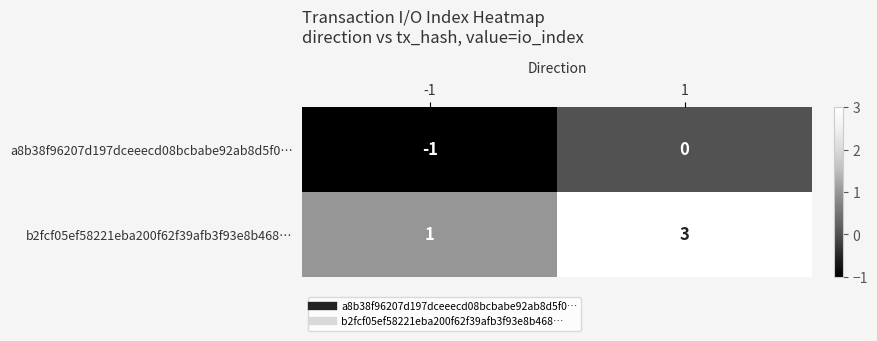

Rank the series at -1 from highest to lowest value.

b2fcf05ef58221eba200f62f39afb3f93e8b468…, a8b38f96207d197dceeecd08bcbabe92ab8d5f0…